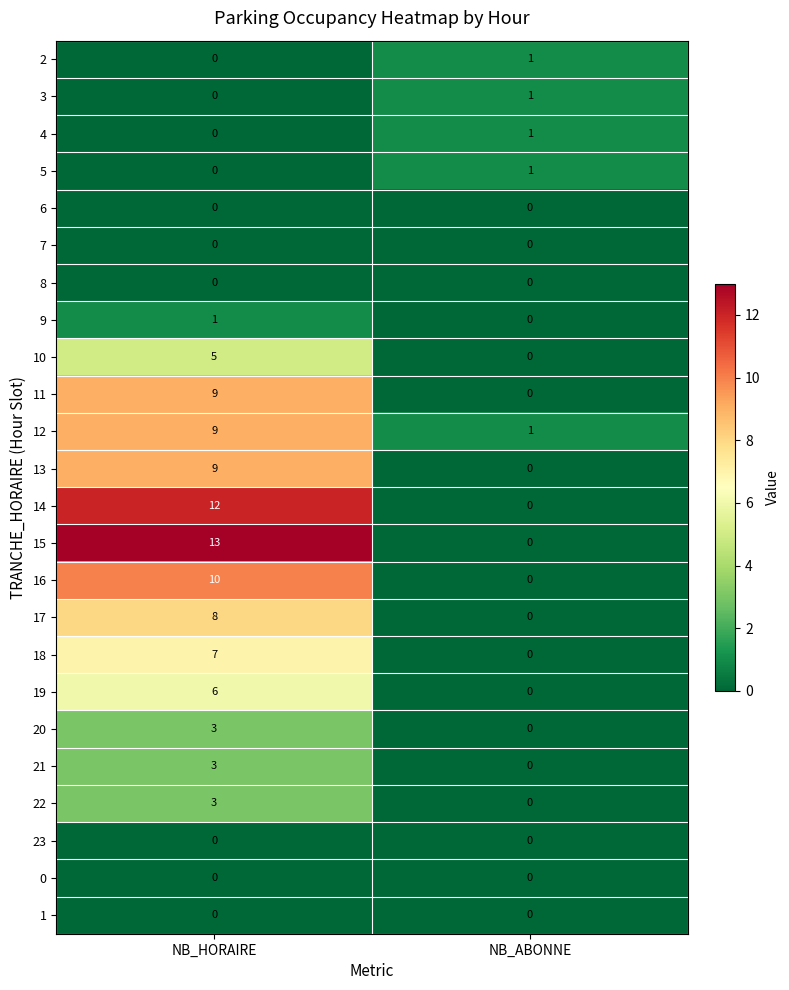

At which label does 18 reach its minimum?

NB_ABONNE